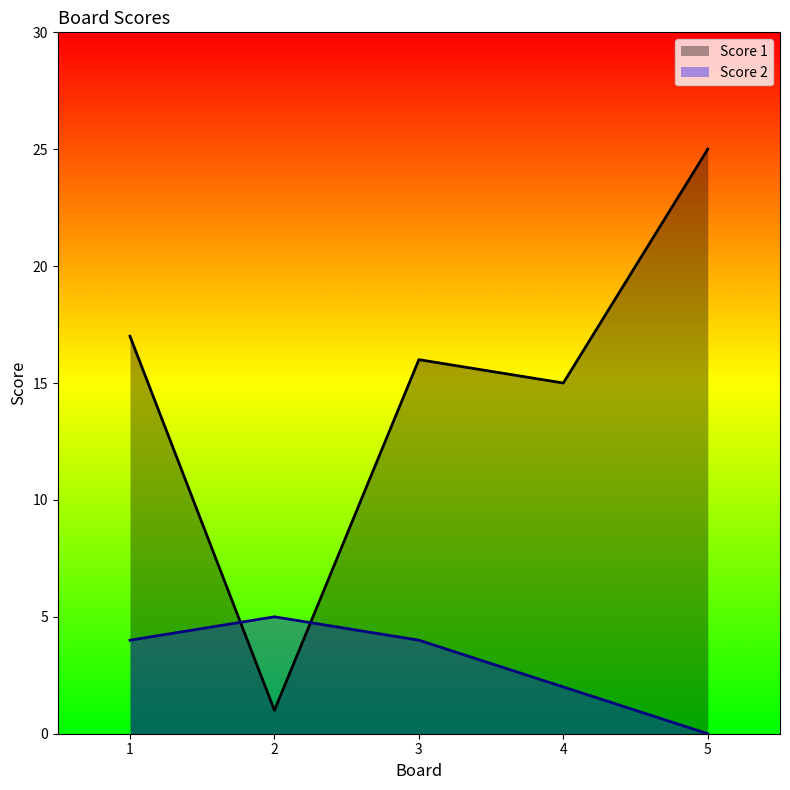

Which category has the lowest value across all series?

5